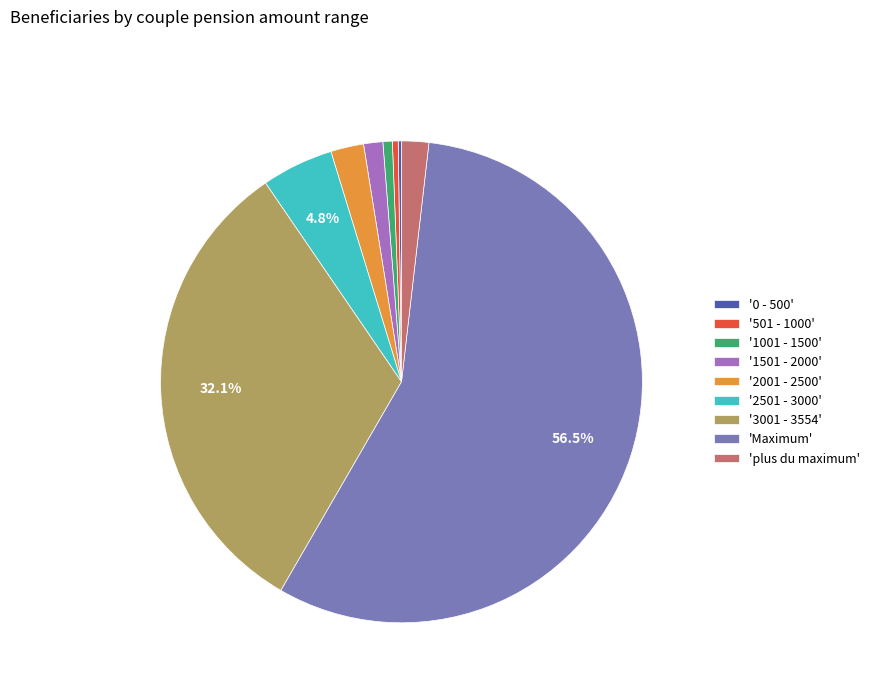

Between 'plus du maximum' and '501 - 1000', which is larger?

'plus du maximum'